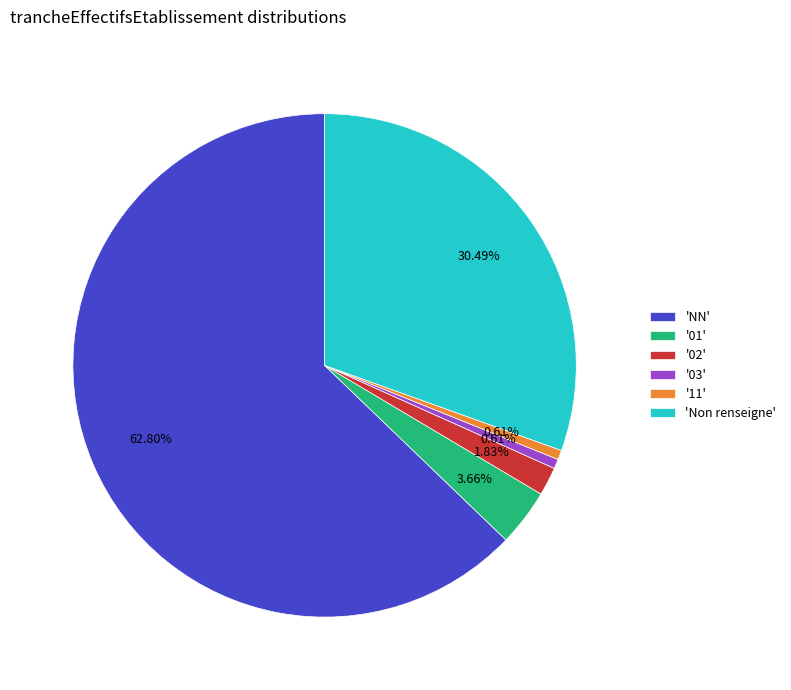

Do '03' and 'NN' together represent more than half of the pie?

Yes